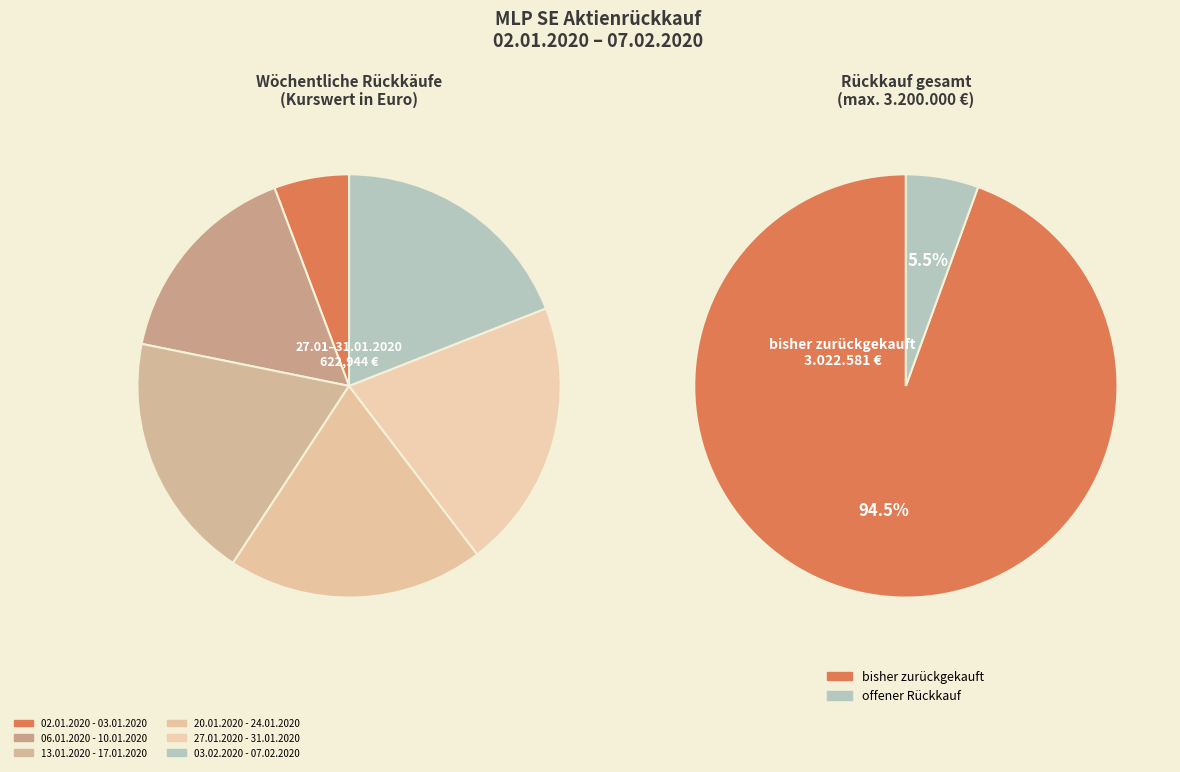

How many segments does this pie chart have?

6